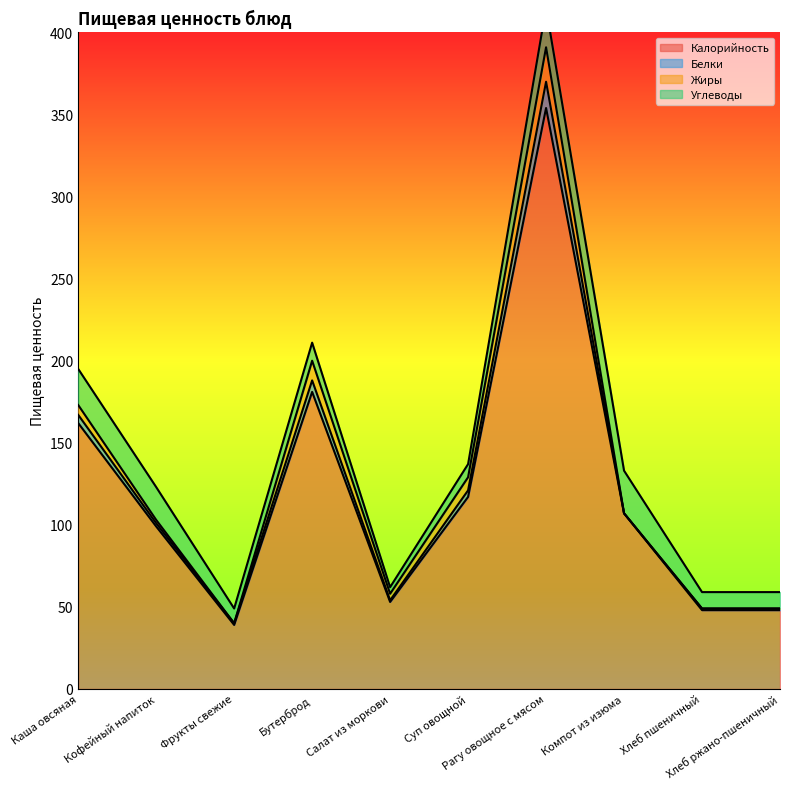

Is the value of Калорийность at Салат из моркови greater than the value of Углеводы at Хлеб ржано-пшеничный?

Yes